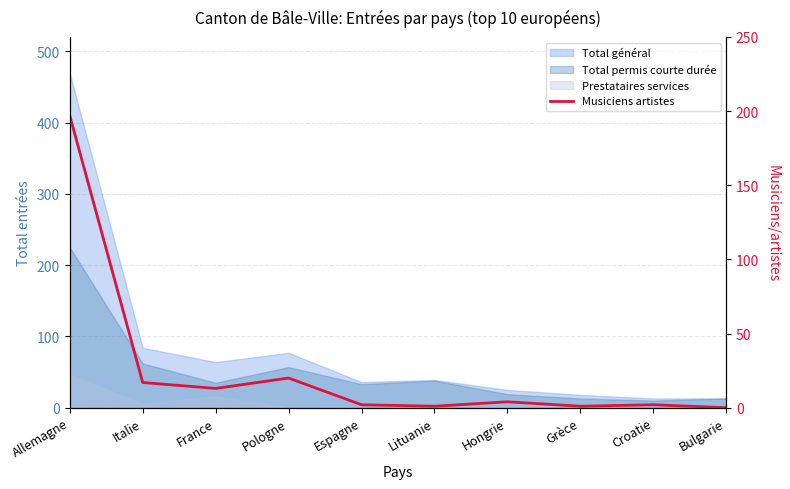

At which category does the chart reach its peak across all series?

Allemagne